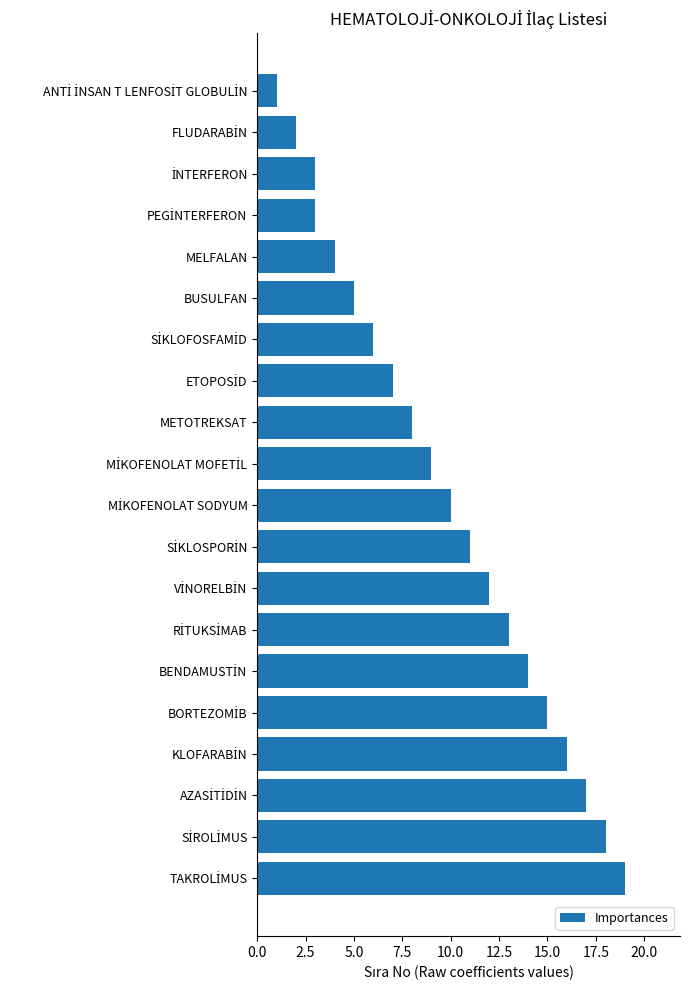

What is the difference between the maximum and minimum values?

18